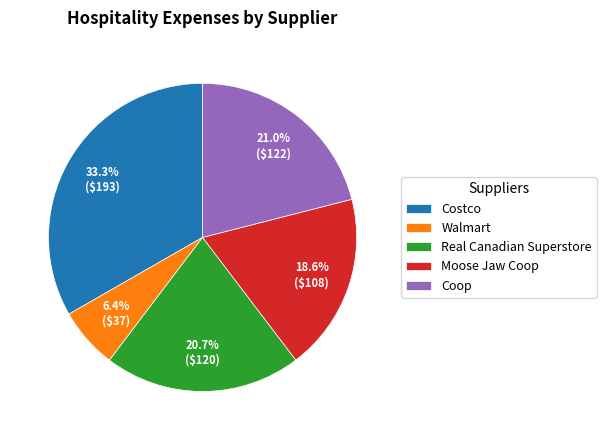

Between Coop and Moose Jaw Coop, which is larger?

Coop